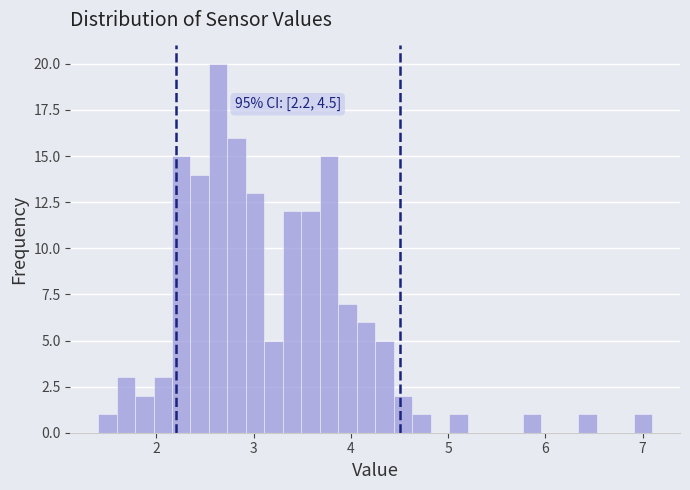

Read against the x-axis, roughly where is the centre of the tallest bar?

2.6